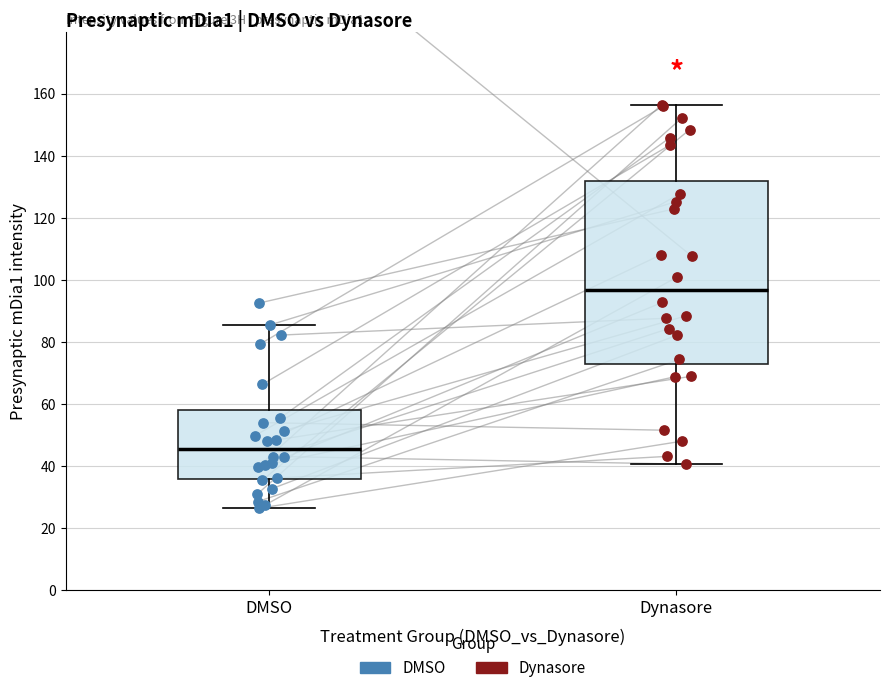

Reading left to right, transcribe this box plot: for each box, give where its median line is, the range the box spans, and where its two whiskers end, as read against the y-axis. The values are not printed on the chart, so give them approximately, as read against the axis.

DMSO: median 46, box 36 to 58, whiskers 26 to 86
Dynasore: median 96, box 72 to 132, whiskers 40 to 156